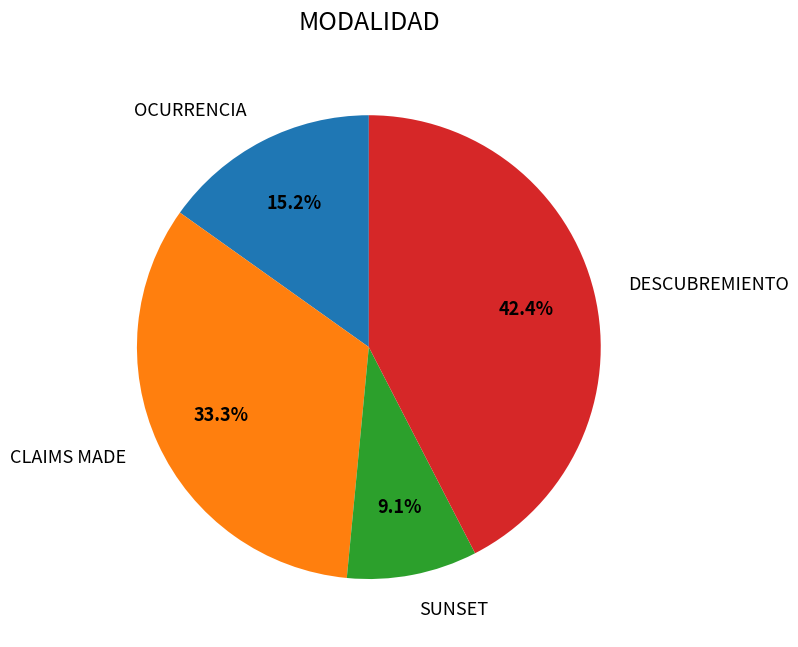

Is it true that OCURRENCIA is 4% of the pie?

False